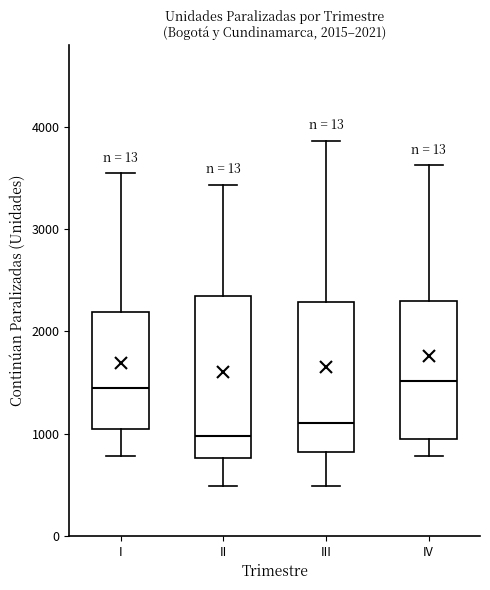

Which box's median line is the lowest?

II